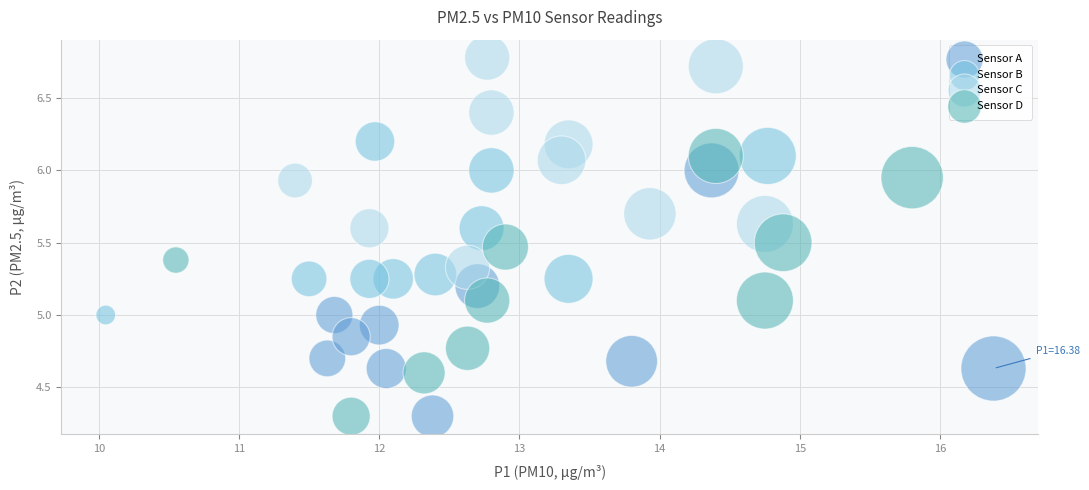

Which series reaches the maximum Y coordinate?

Sensor C